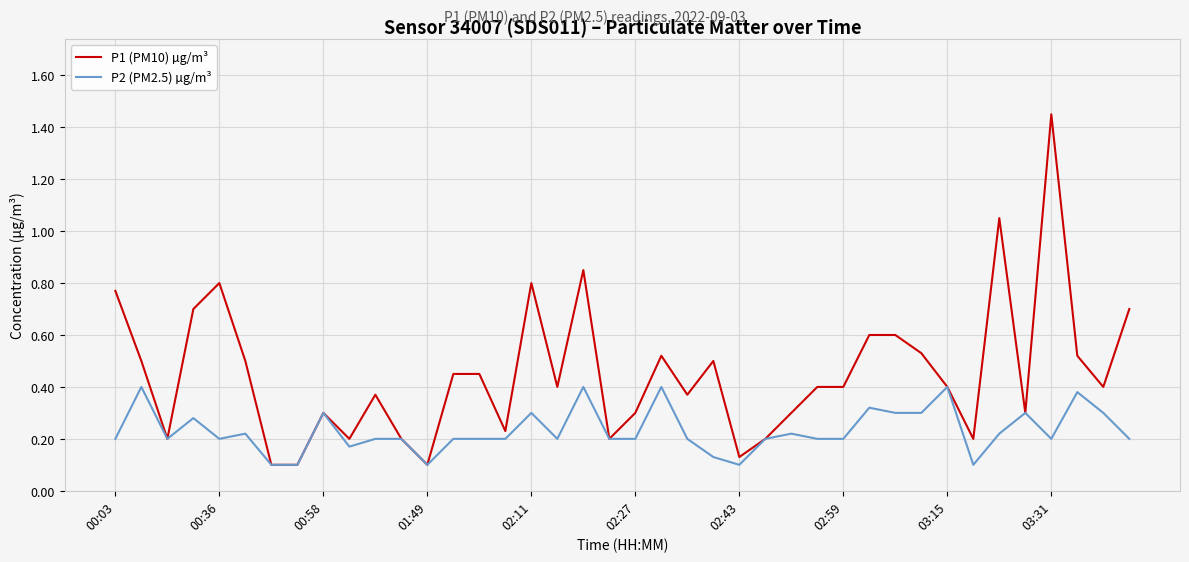

Which series has the largest range (max minus min)?

P1 (PM10) µg/m³